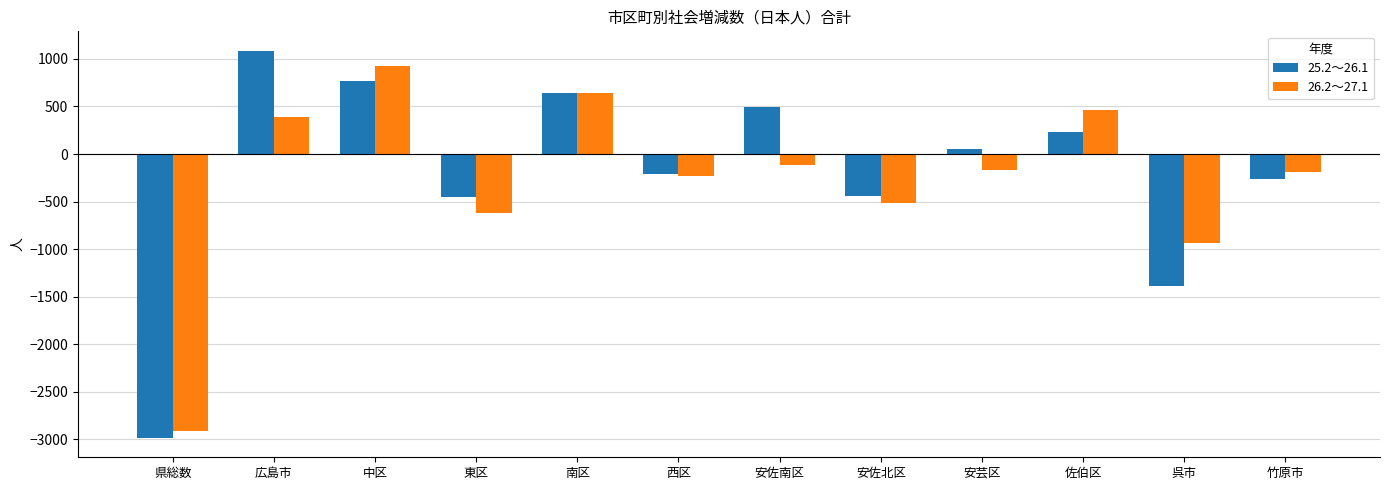

What is the approximate value of 26.2～27.1 at 広島市, to the nearest 100?

400